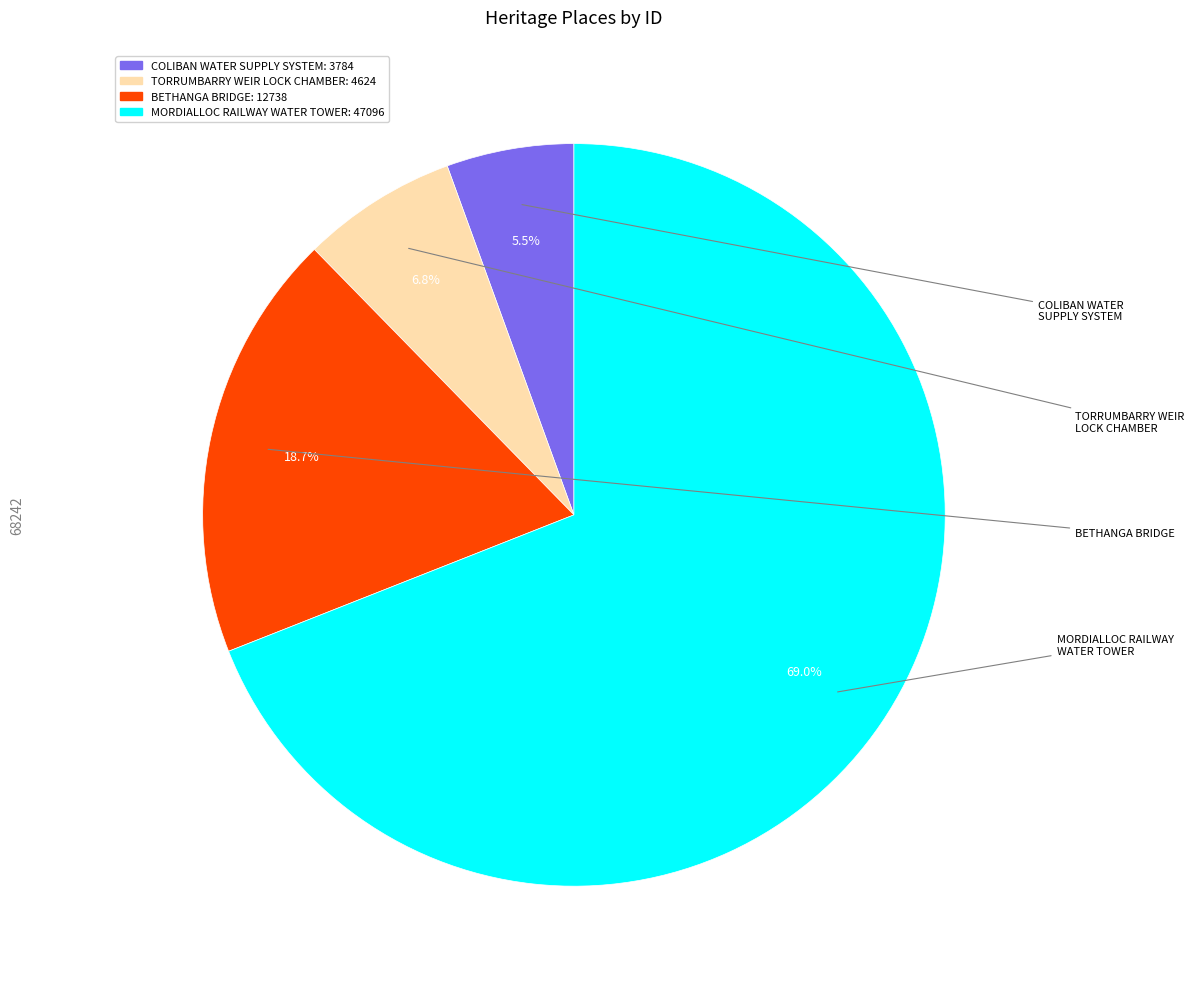

What percentage is the MORDIALLOC RAILWAY WATER TOWER slice, to the nearest percent?

69%